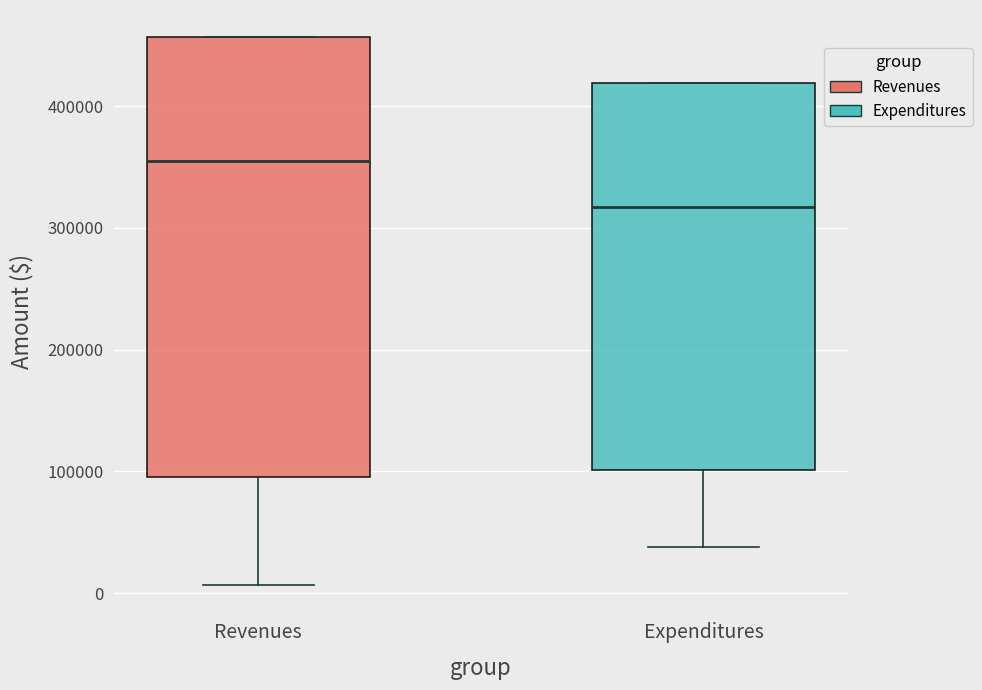

Which box has the lowest median line?

Expenditures